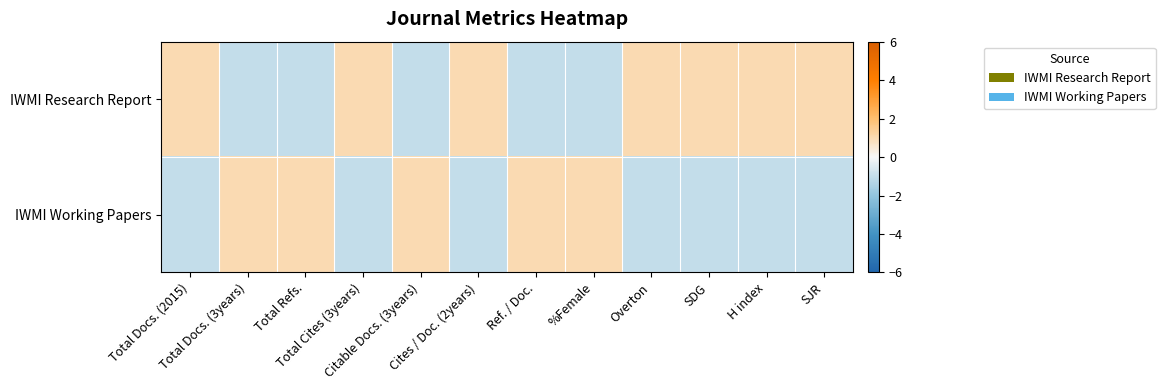

At how many categories does at least one series exceed 0?

12